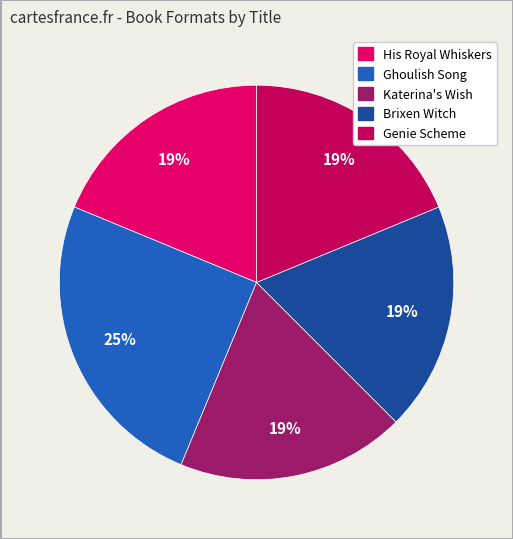

To the nearest percent, what is the combined percentage of His Royal Whiskers and Brixen Witch?

38%